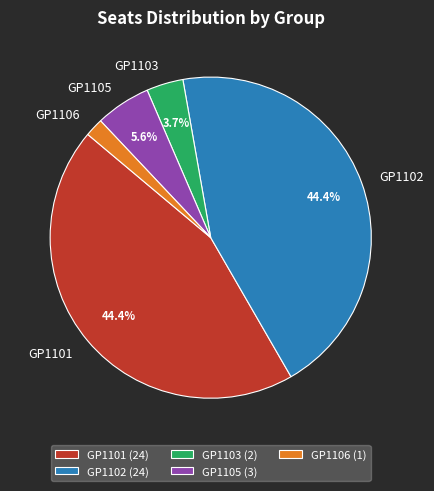

Between GP1105 and GP1106, which is larger?

GP1105